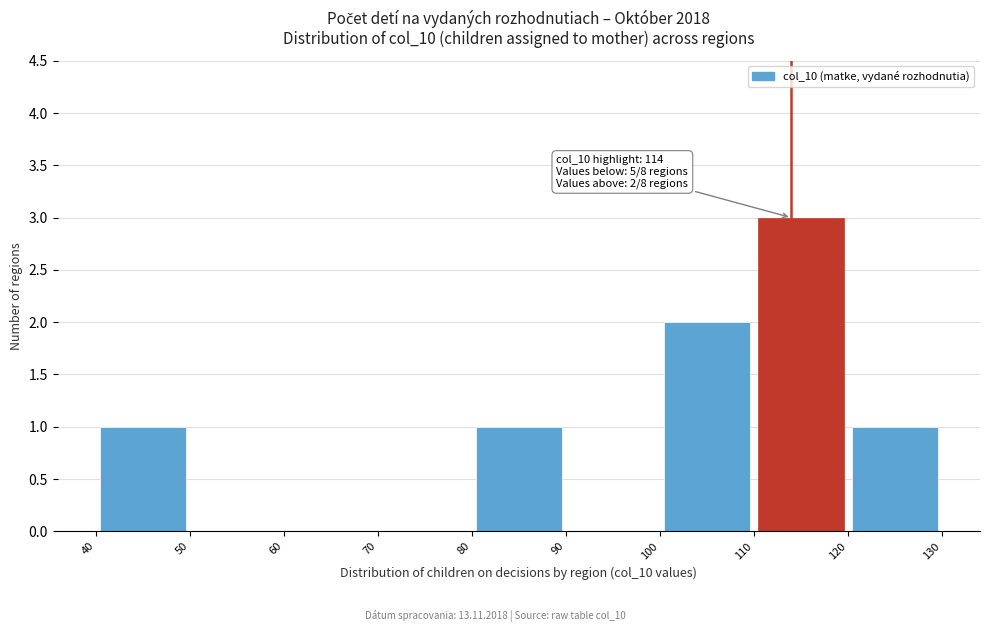

Over which range of the x-axis is the bar tallest?

110 to 120